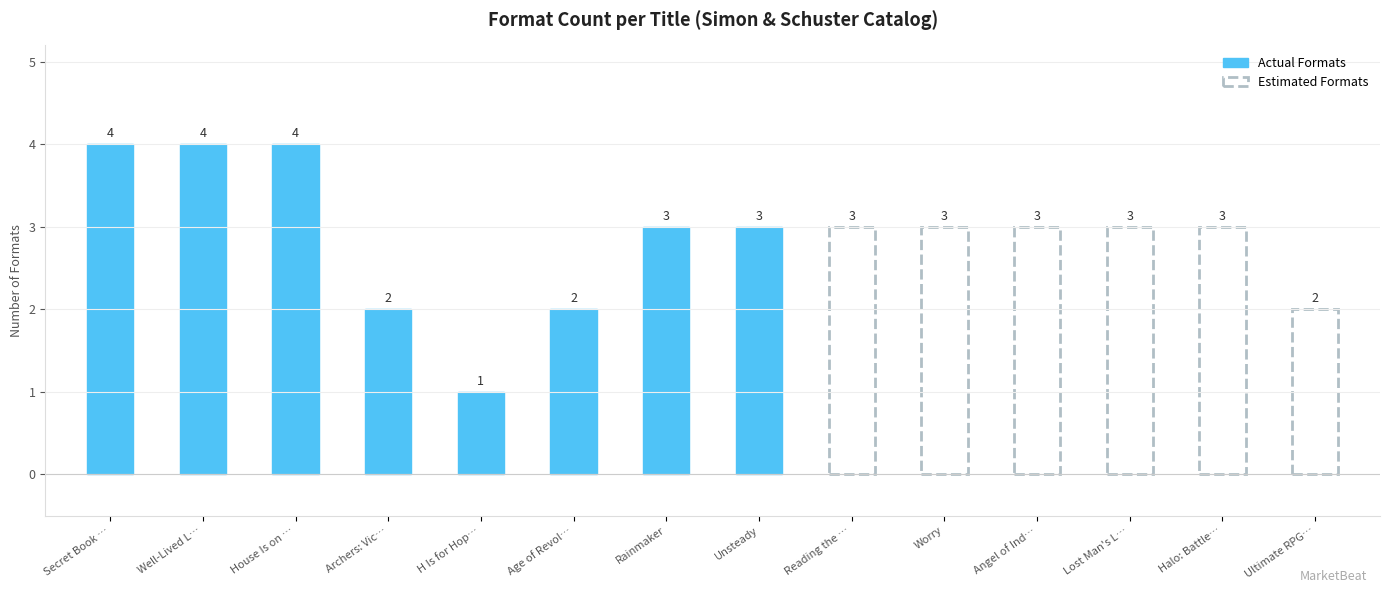

Which category has the highest value across all series?

Secret Book of Flora Lea